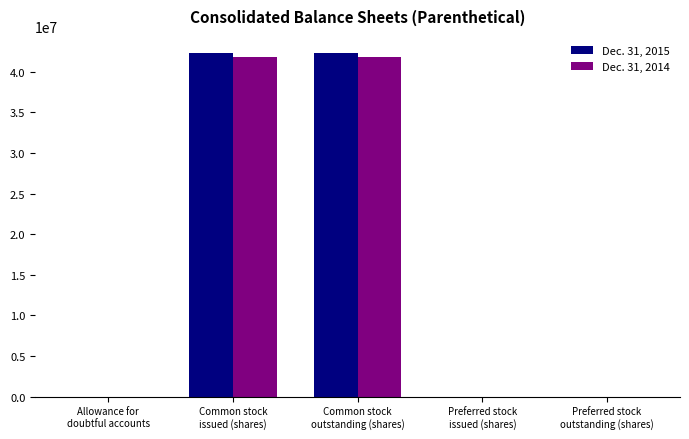

What is the maximum value shown in the chart?

42314581